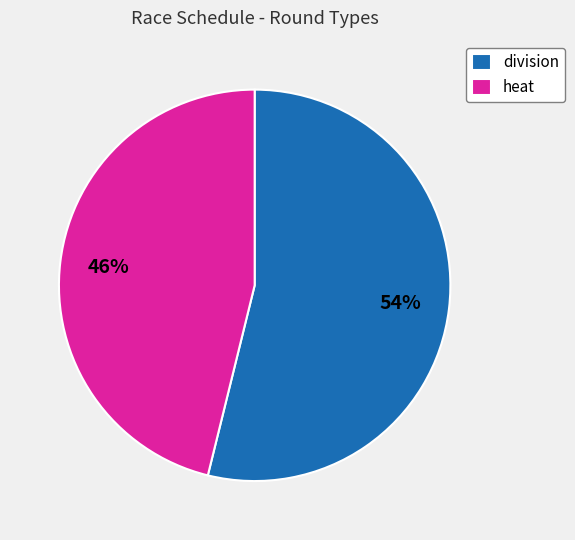

How many segments does this pie chart have?

2